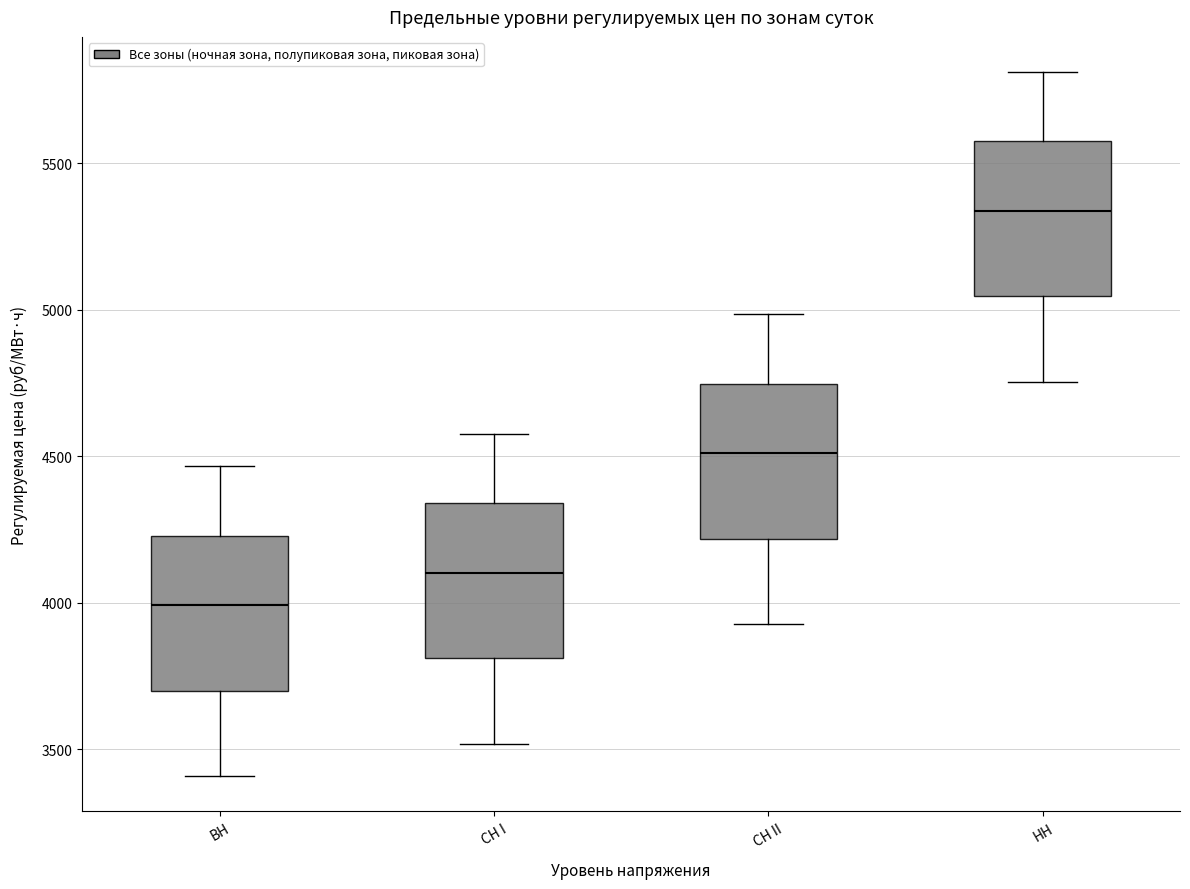

Reading left to right, transcribe this box plot: for each box, give where its median line is, the range the box spans, and where its two whiskers end, as read against the y-axis. The values are not printed on the chart, so give them approximately, as read against the axis.

ВН: median 4000, box 3700 to 4250, whiskers 3400 to 4450
СН I: median 4100, box 3800 to 4350, whiskers 3500 to 4600
СН II: median 4500, box 4200 to 4750, whiskers 3950 to 5000
НН: median 5350, box 5050 to 5550, whiskers 4750 to 5800